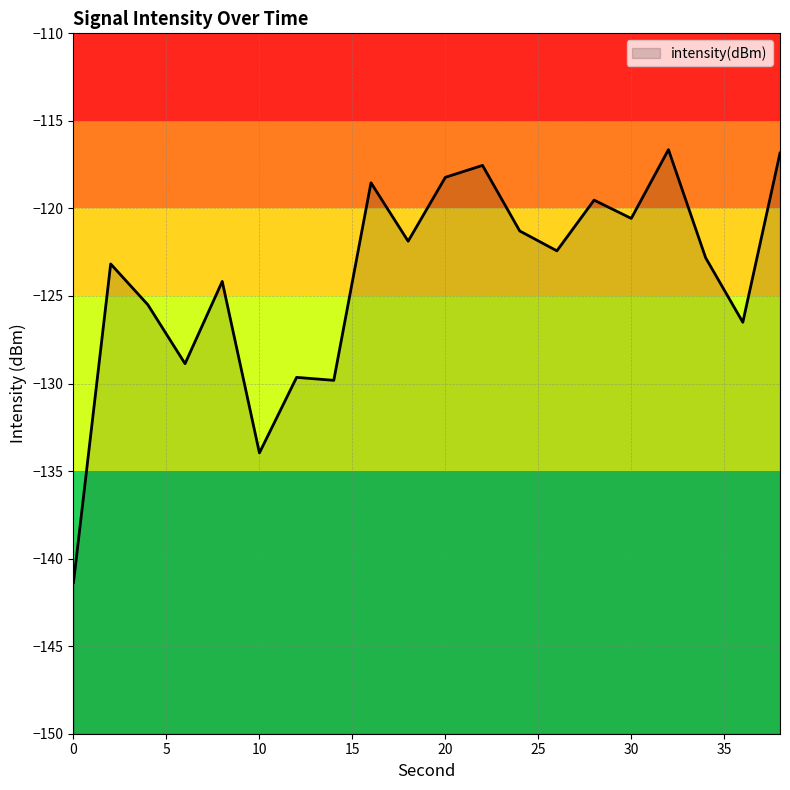

List the labels in order of value, largest first.

32, 38, 22, 20, 16, 28, 30, 24, 18, 26, 34, 2, 8, 4, 36, 6, 12, 14, 10, 0